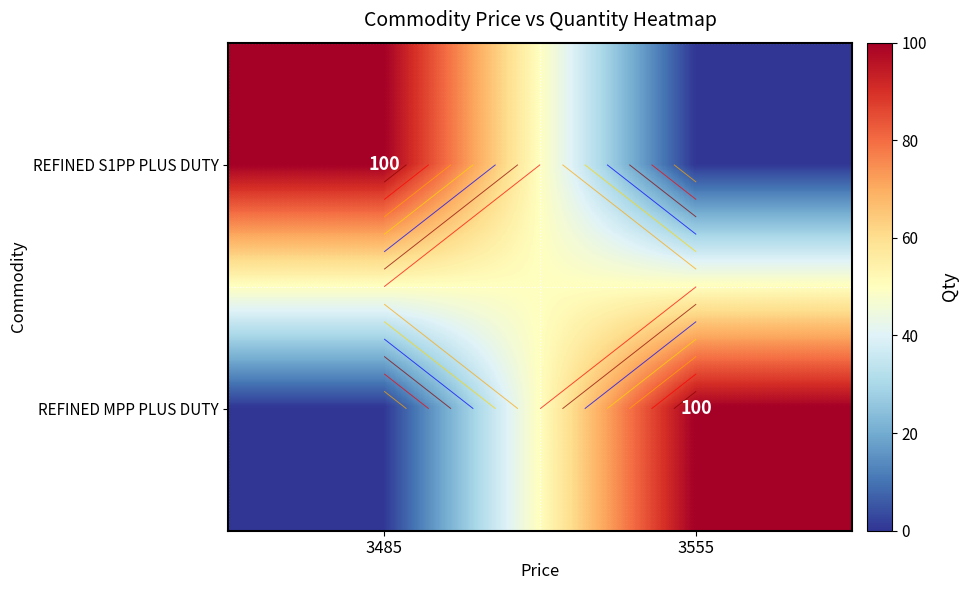

At how many categories does at least one series exceed 79?

2